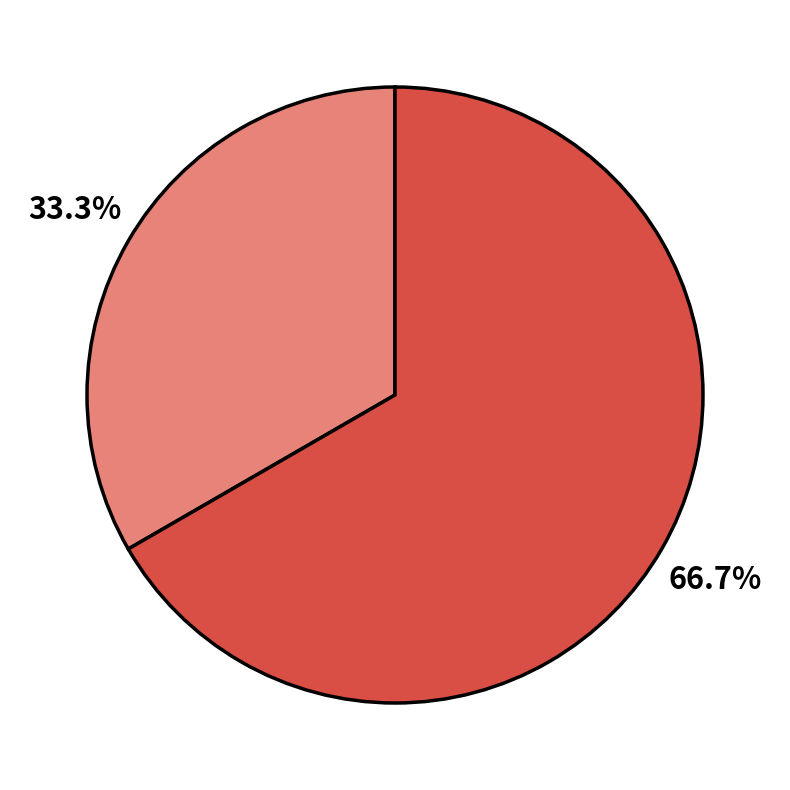

To the nearest percent, what is the average slice percentage?

50%